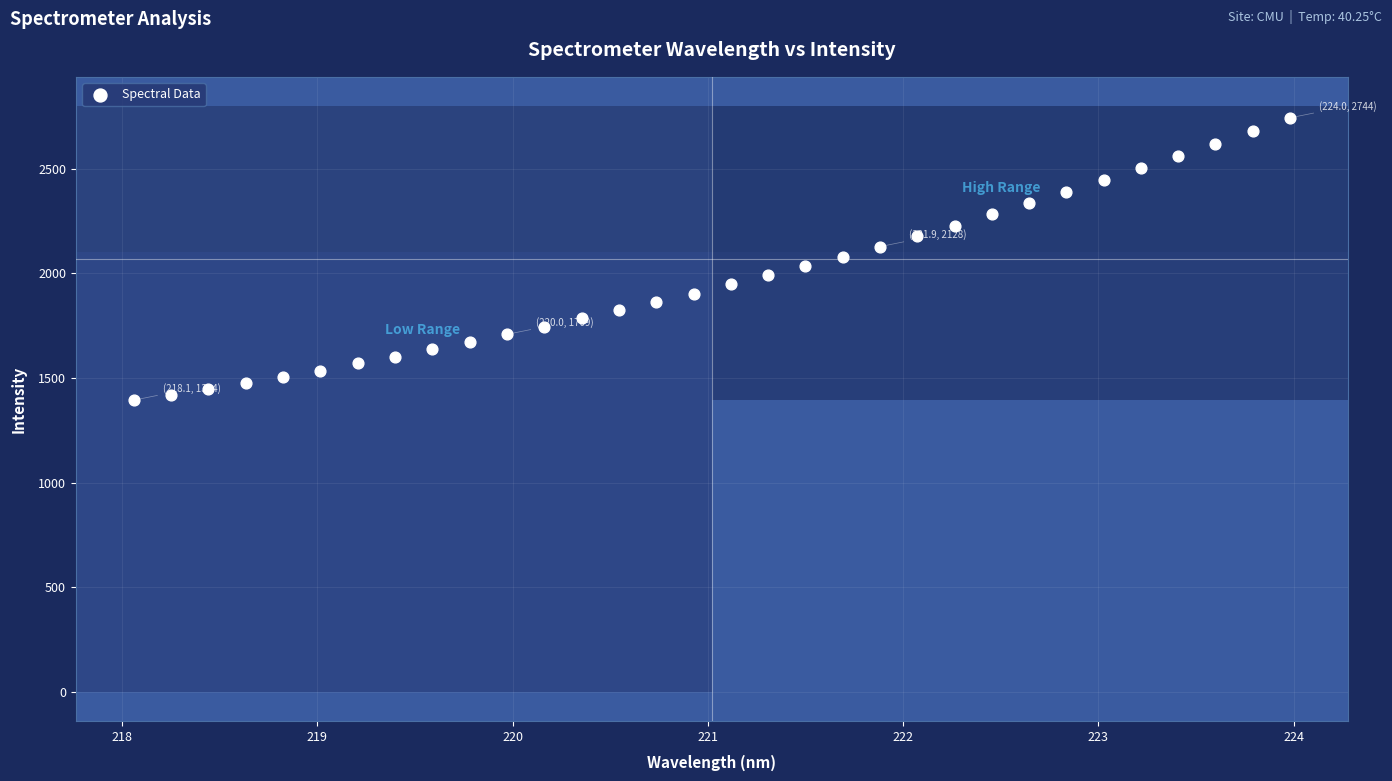

What is the range of Y values (max minus min)?

1350.1